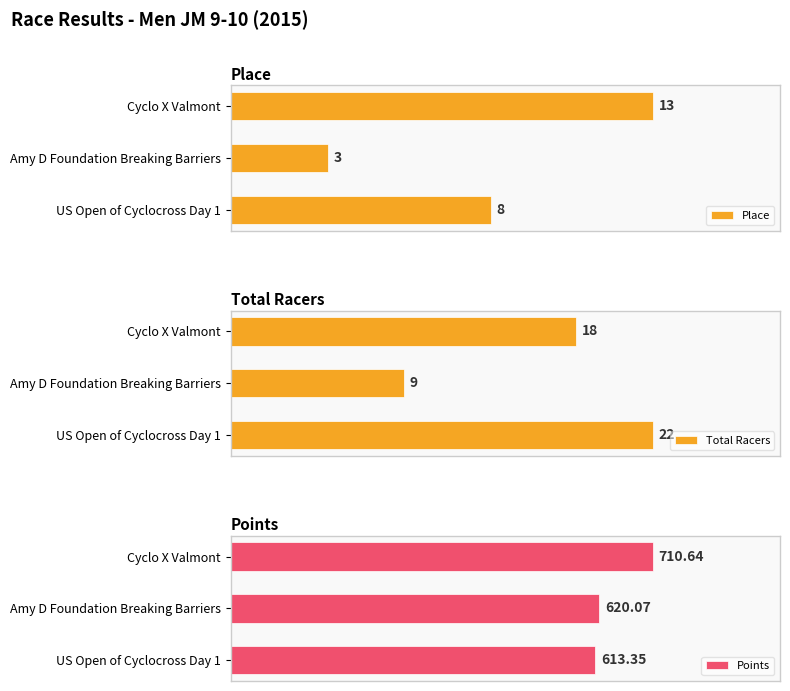

Are the bars horizontal?

Yes